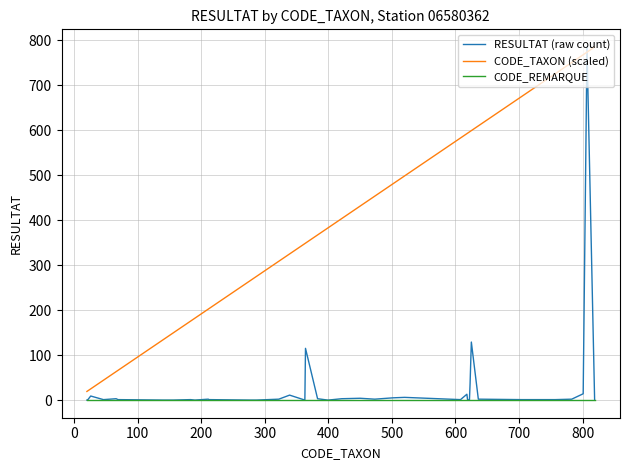

Which series has the widest spread of values?

RESULTAT (raw count)